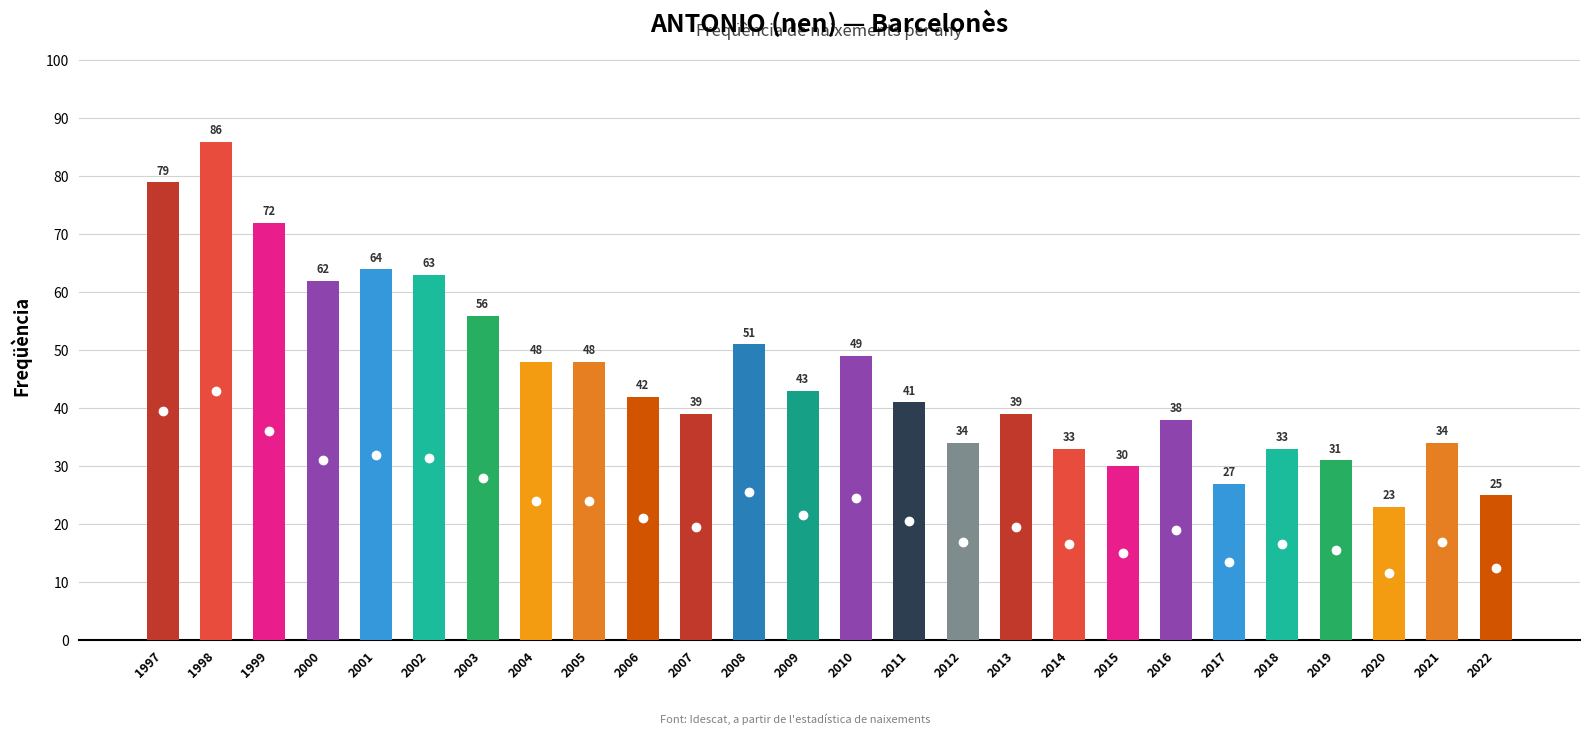

How many distinct data groups are displayed?

1